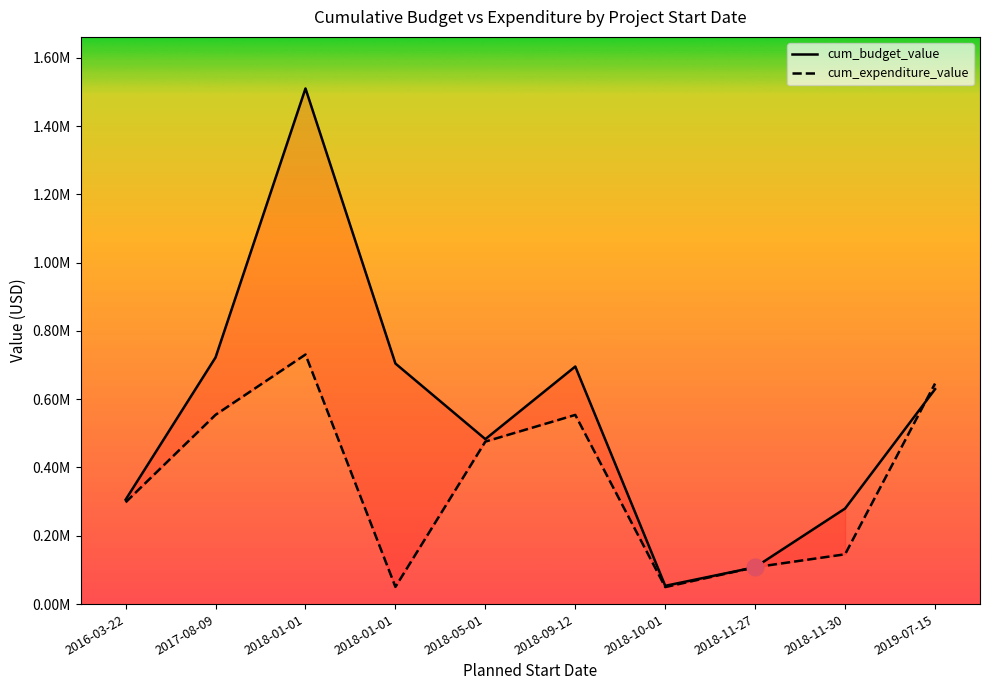

True or false: cum_expenditure_value has a value of 67038 at 2018-01-01.

False